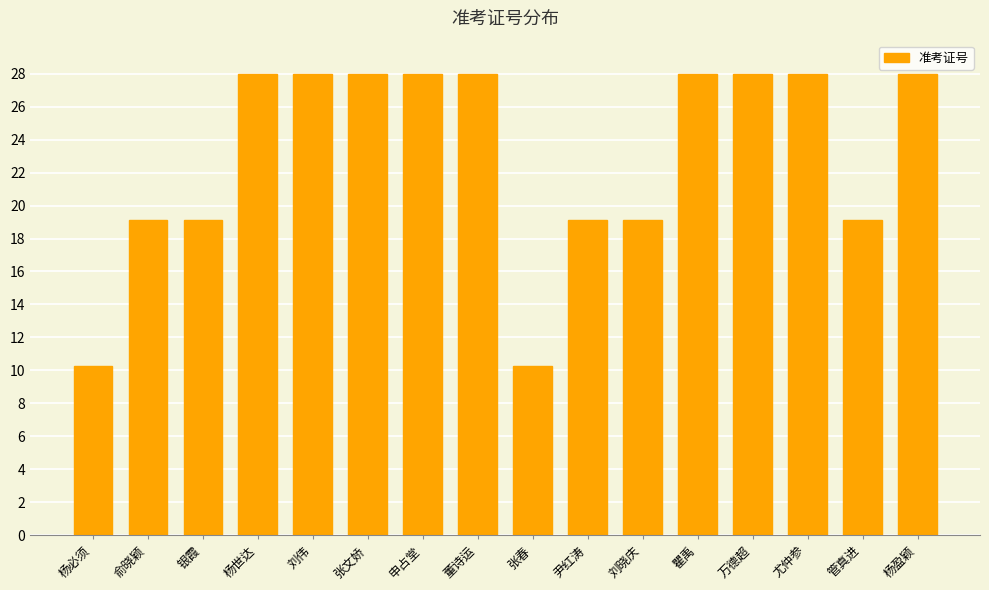

Where does the data first go above 27?

杨世达